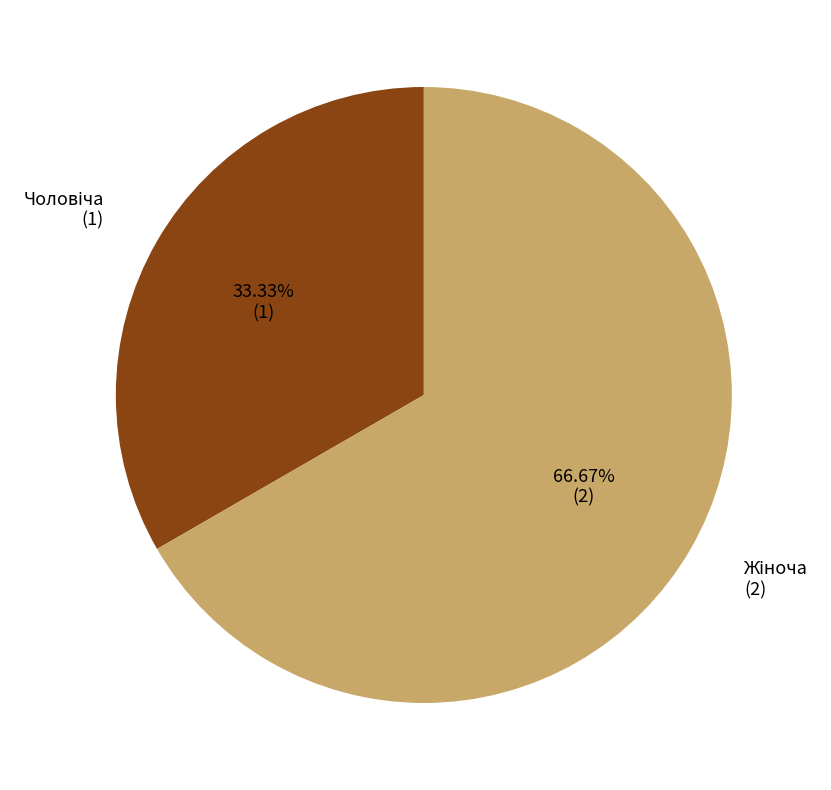

Count the number of slices in the pie.

2